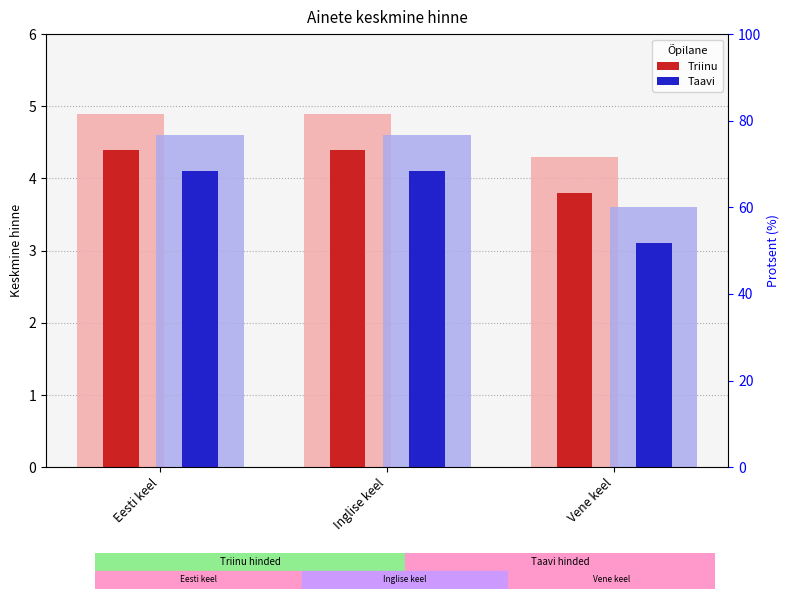

Count the number of categories in the chart.

3